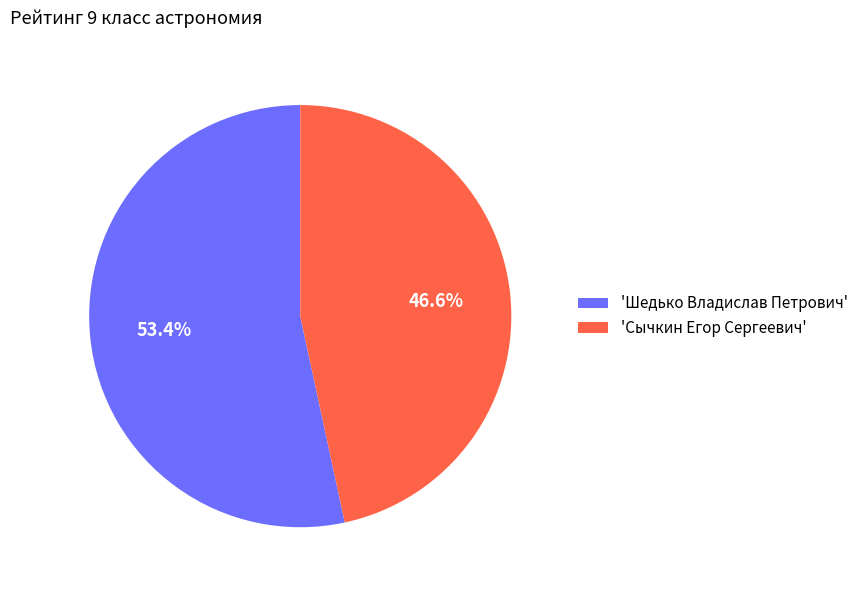

Rank the categories by value from lowest to highest.

'Сычкин Егор Сергеевич', 'Шедько Владислав Петрович'